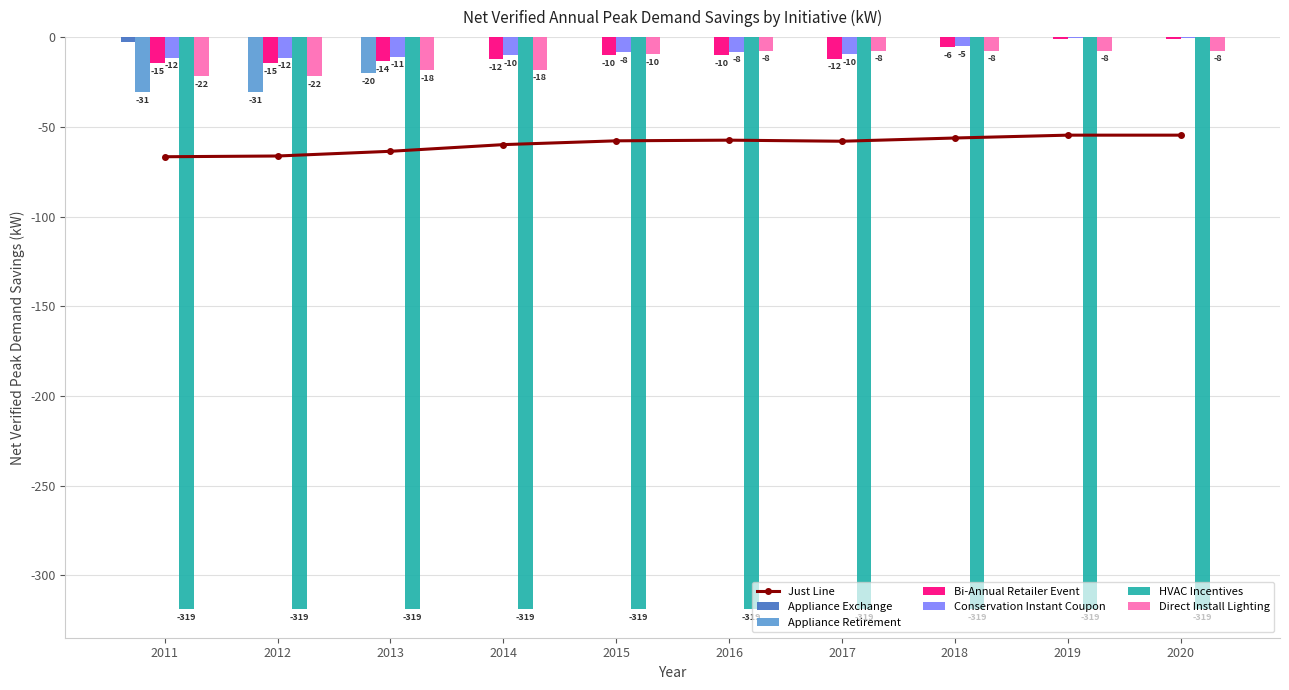

The Just Line series shows -58.0 at 2017. True or false?

True